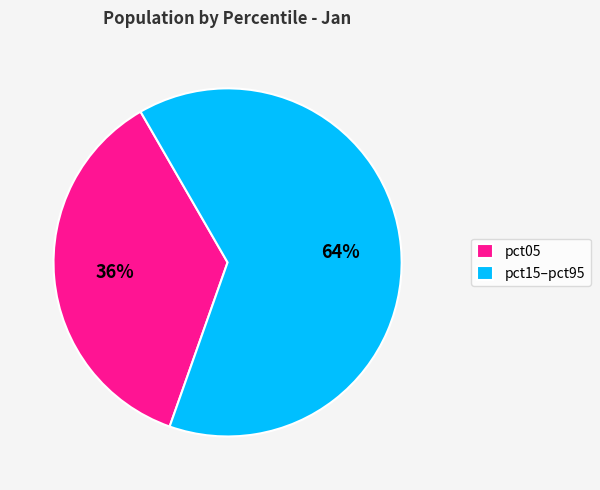

To the nearest percent, what is the average slice percentage?

50%